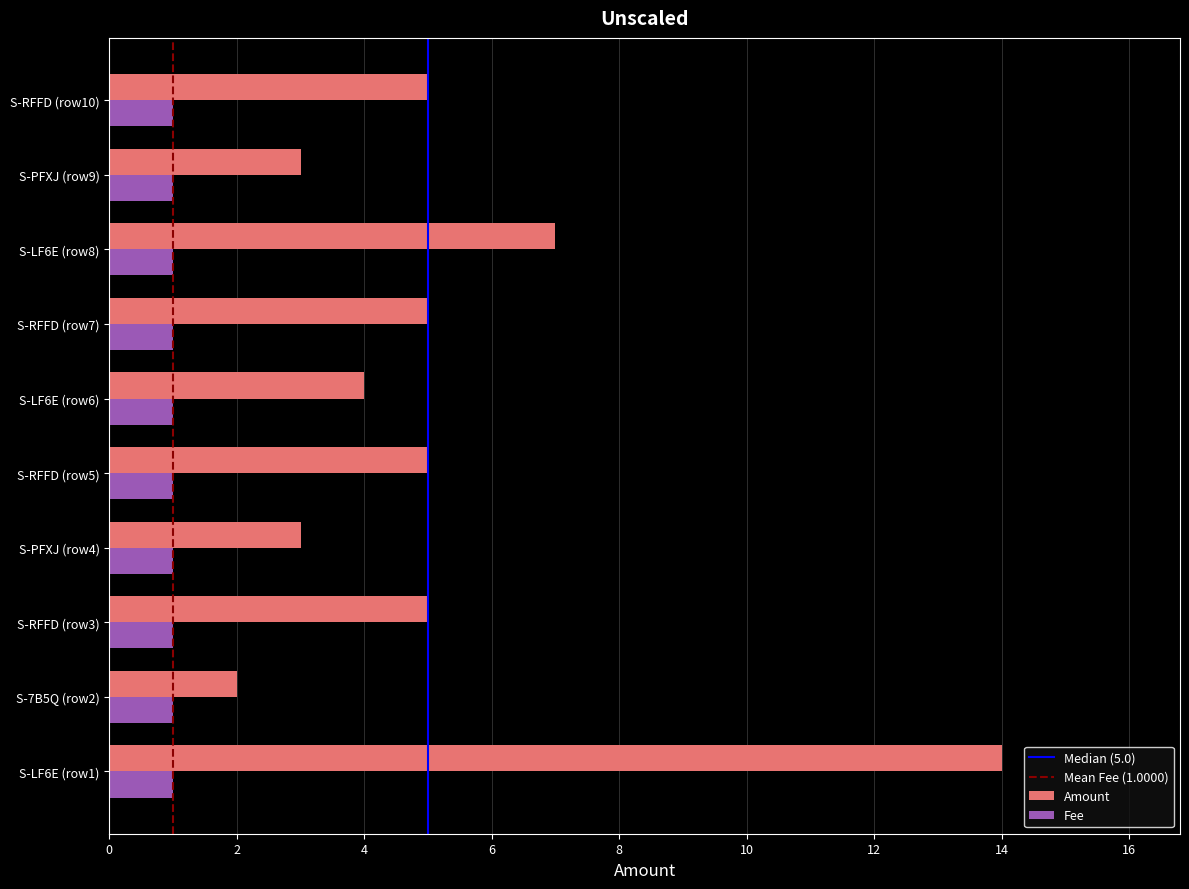

At how many categories does at least one series exceed 1?

10